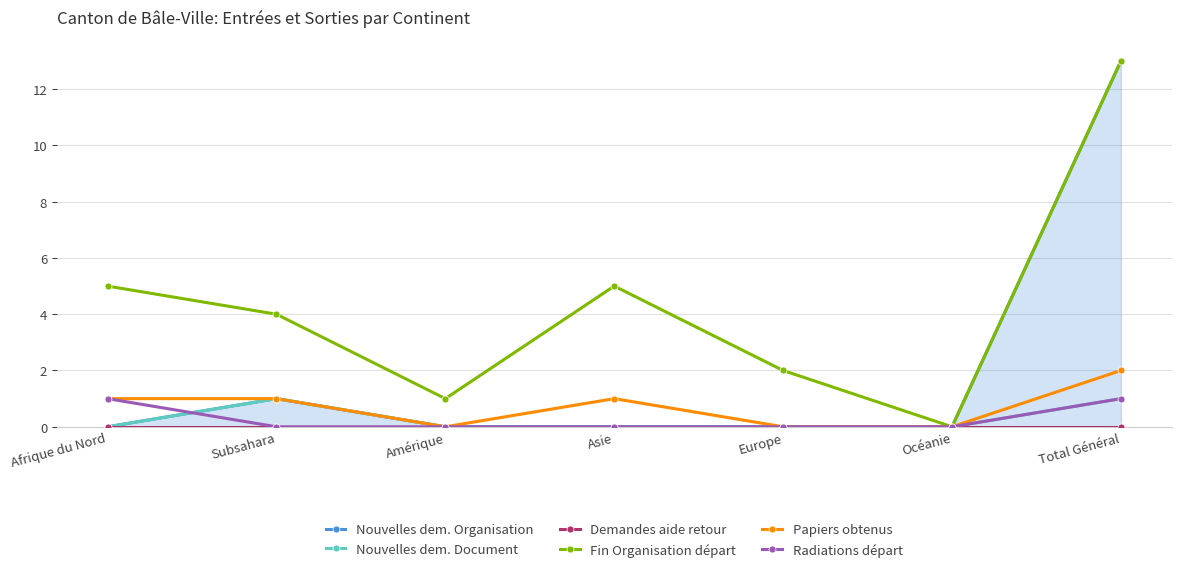

Is it true that Fin Organisation départ equals 1 at Afrique du Nord?

False